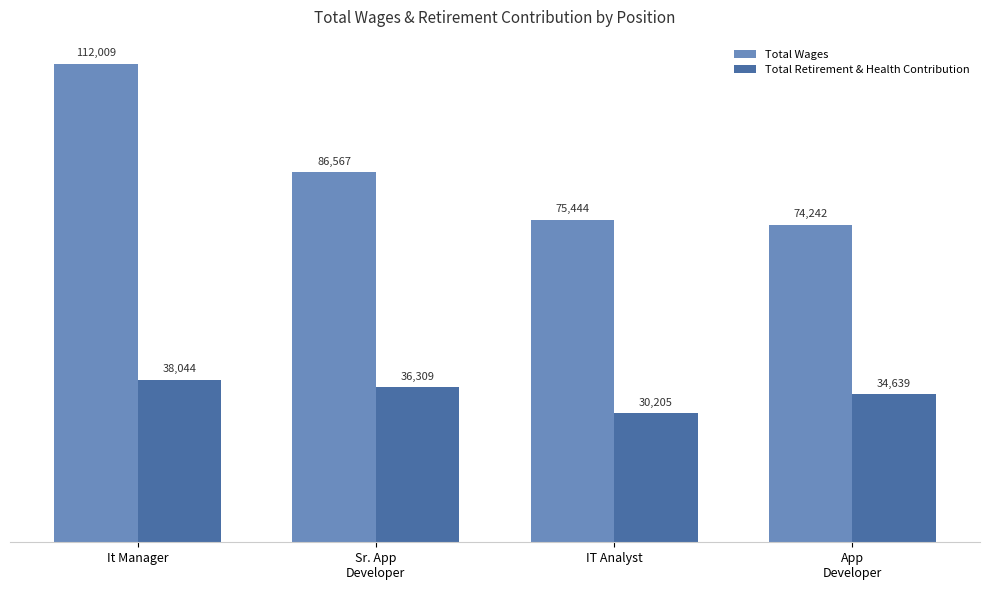

Rank the series by their average value, from highest to lowest.

Total Wages, Total Retirement & Health Contribution